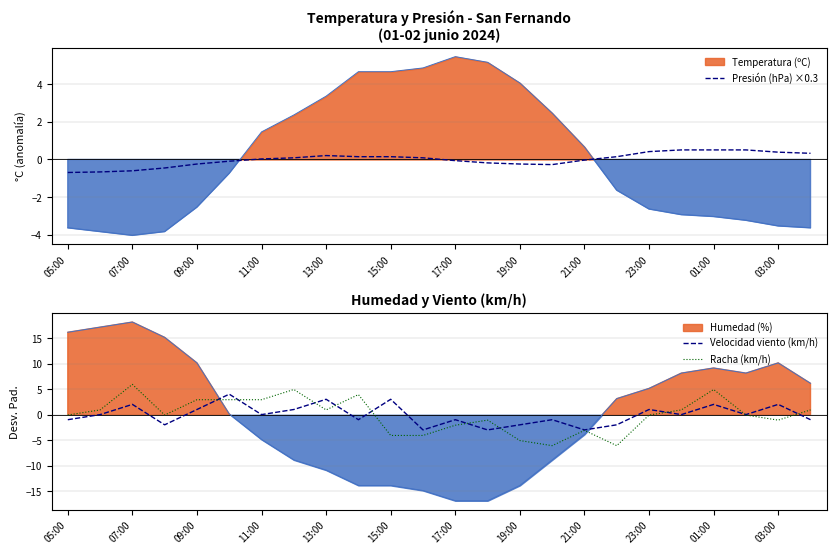

What is the minimum value for Velocidad viento (km/h)?

-3.0